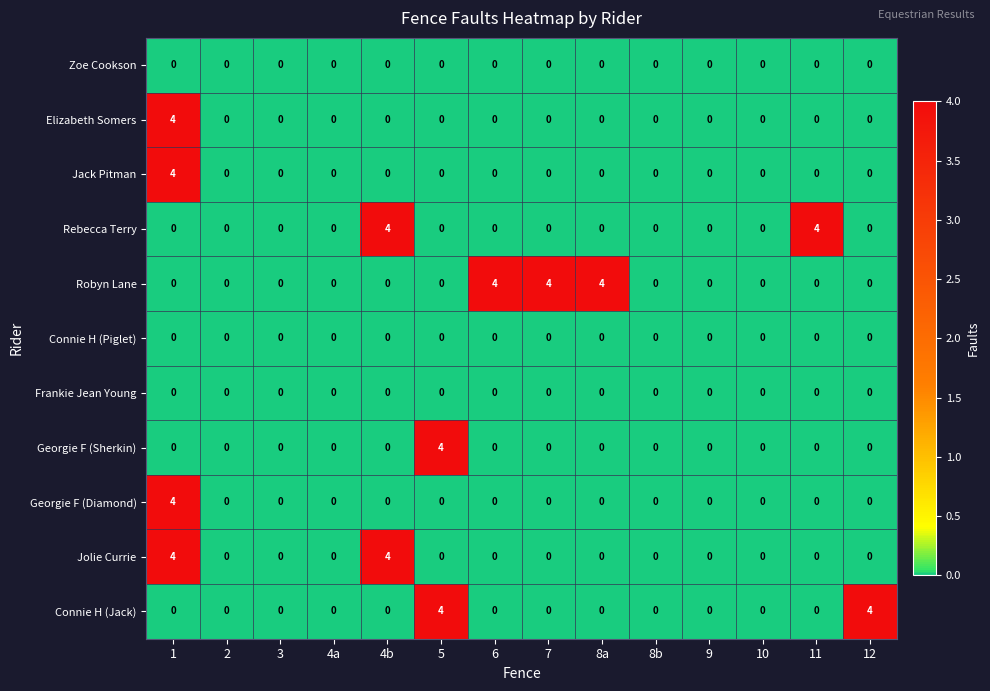

What is the difference between the highest and lowest values at 8a?

4